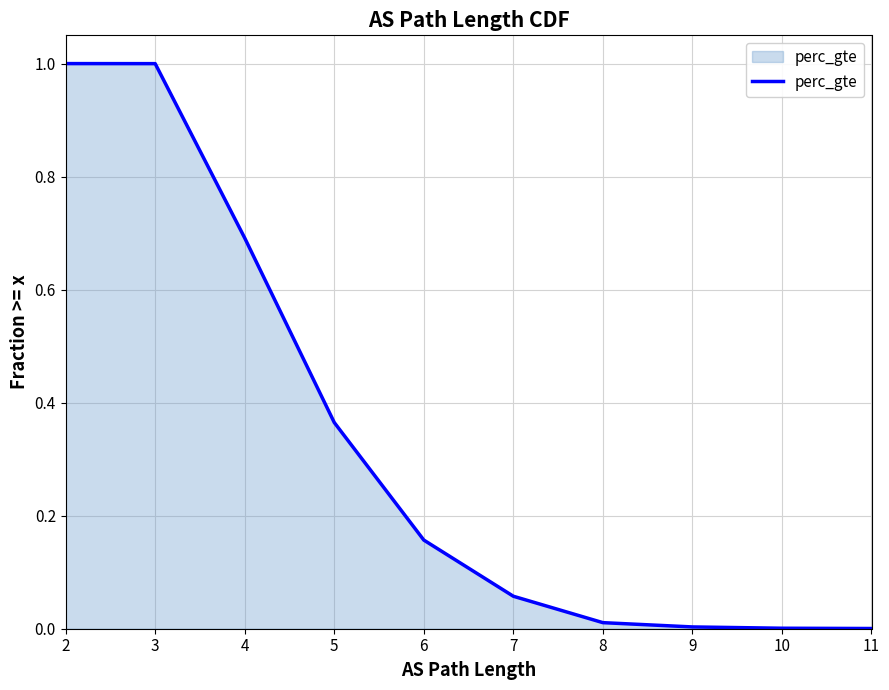

What is the average value?

0.3